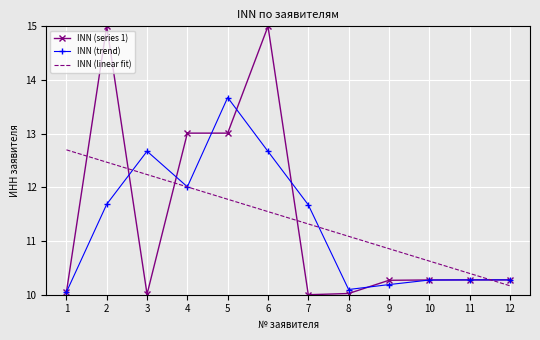

At how many categories does at least one series exceed 12?

6